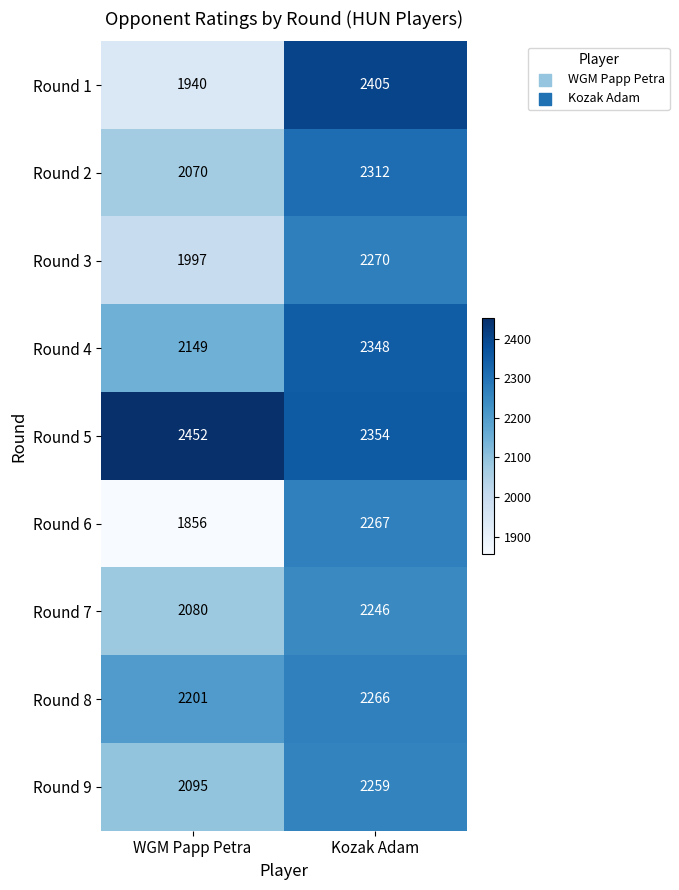

What is the difference between the highest and lowest values at Kozak Adam?

159